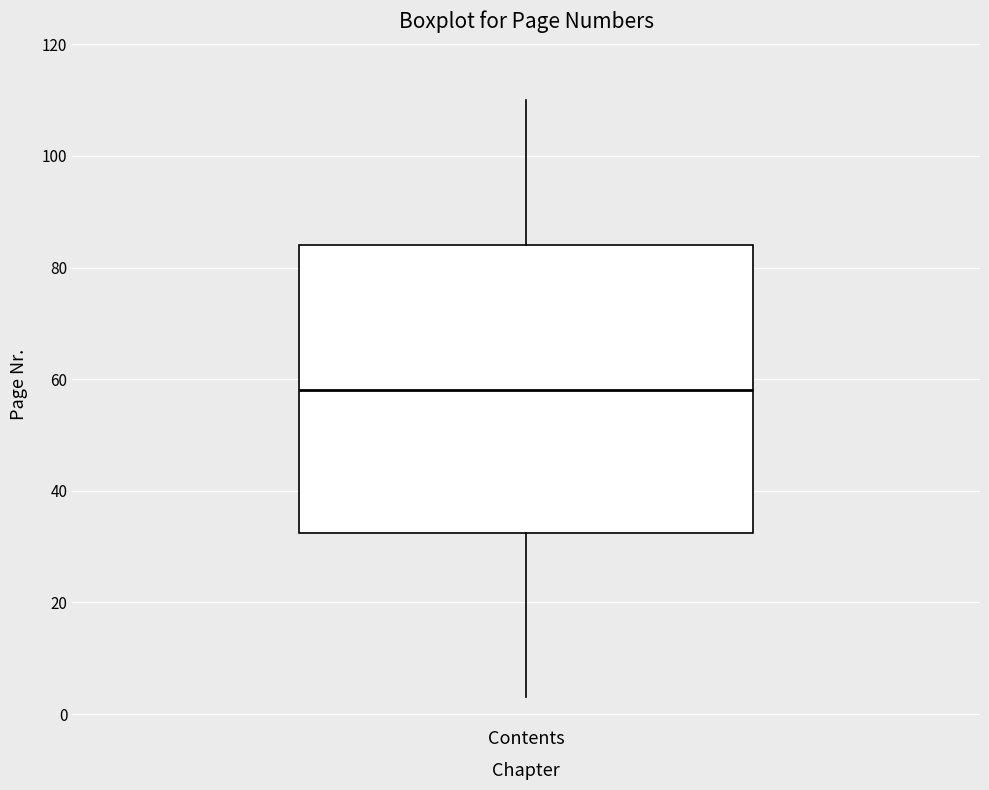

Read this box plot against the y-axis: the position of the median line, the range covered by the box, and the ends of both whiskers. The values are not printed on the chart, so give them approximately, as read against the axis.

median 58, box 32 to 84, whiskers 4 to 110